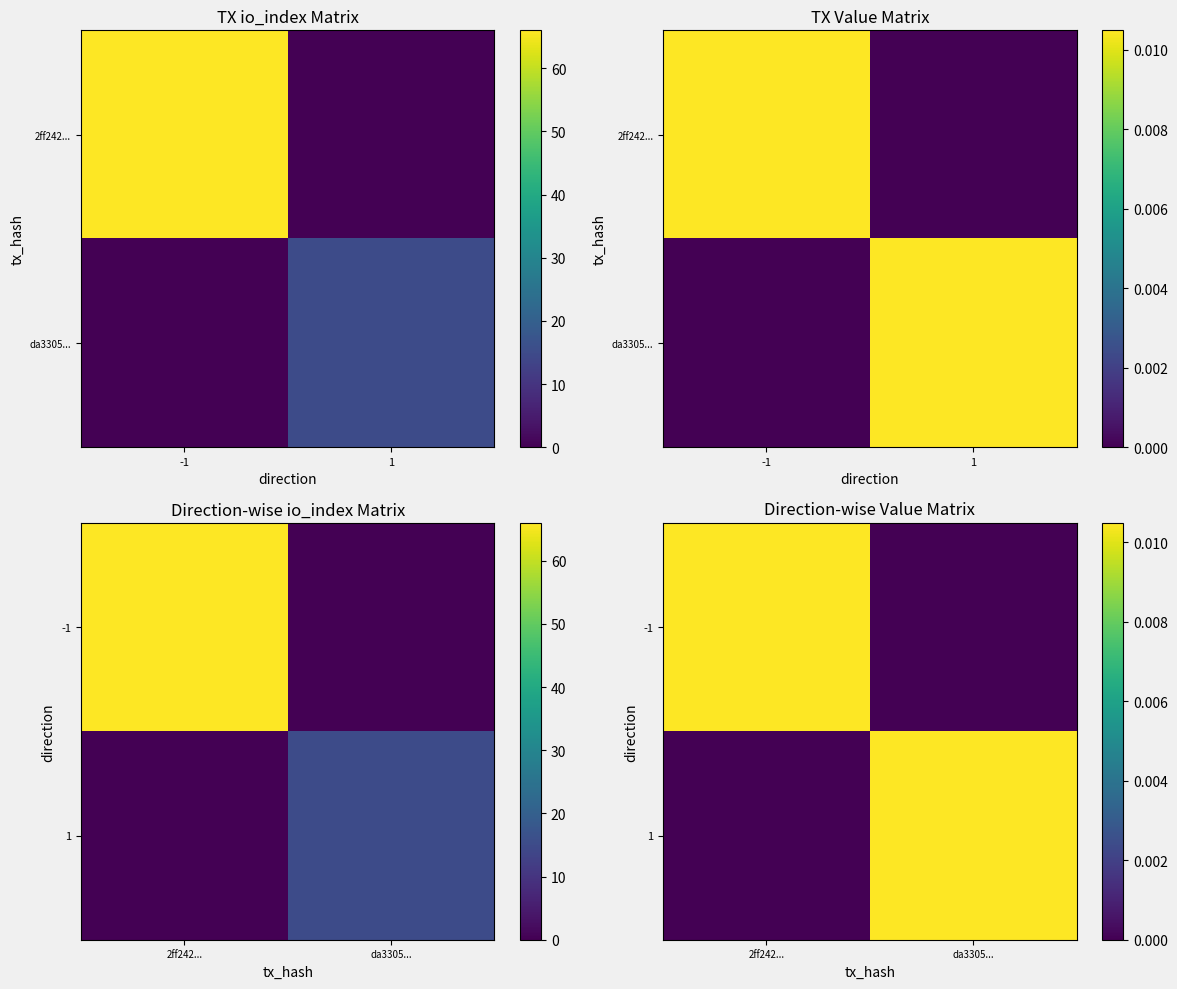

Rank the categories by 1 value from highest to lowest.

da3305..., 2ff242...